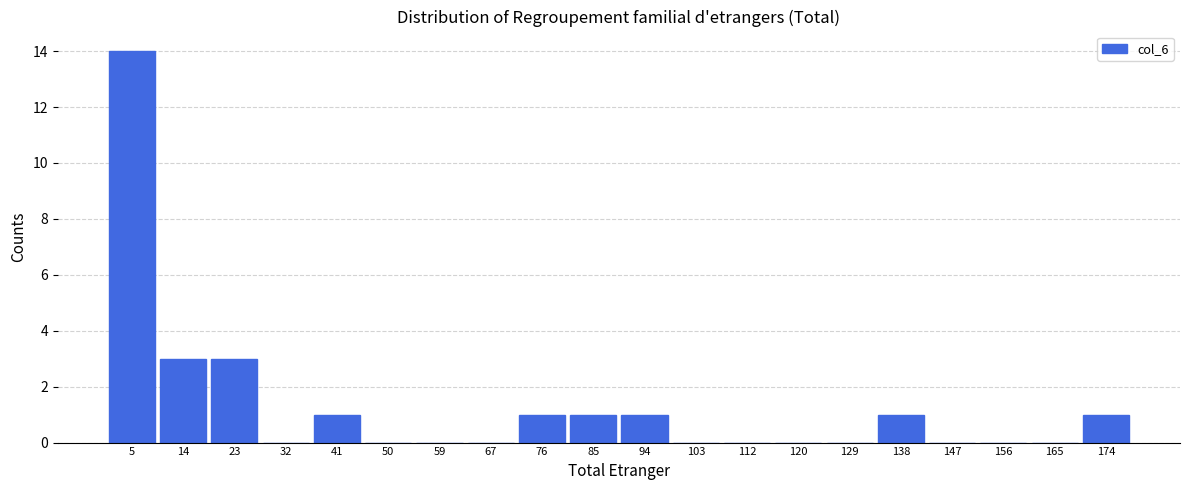

How tall is the bar that spans 19 to 28 on the x-axis? Neither the bar edges nor the heights are printed on the chart, so give them approximately, as read against the axes.

3